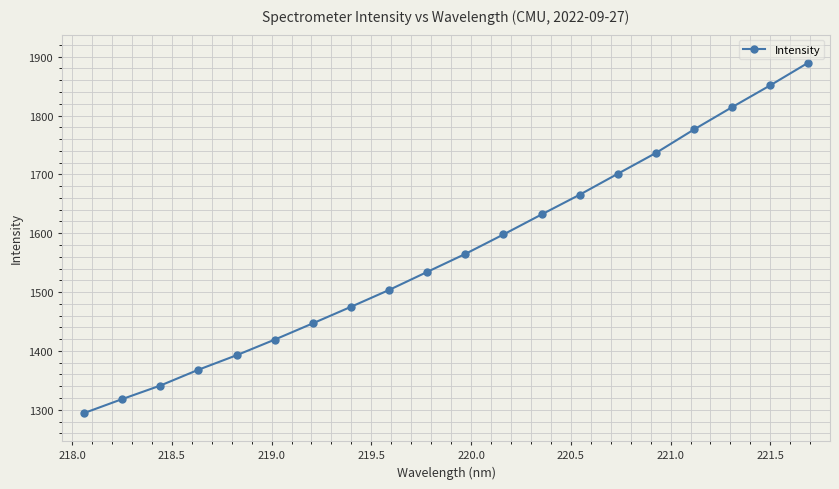

What is the value of the 18th point from the left?

1814.2